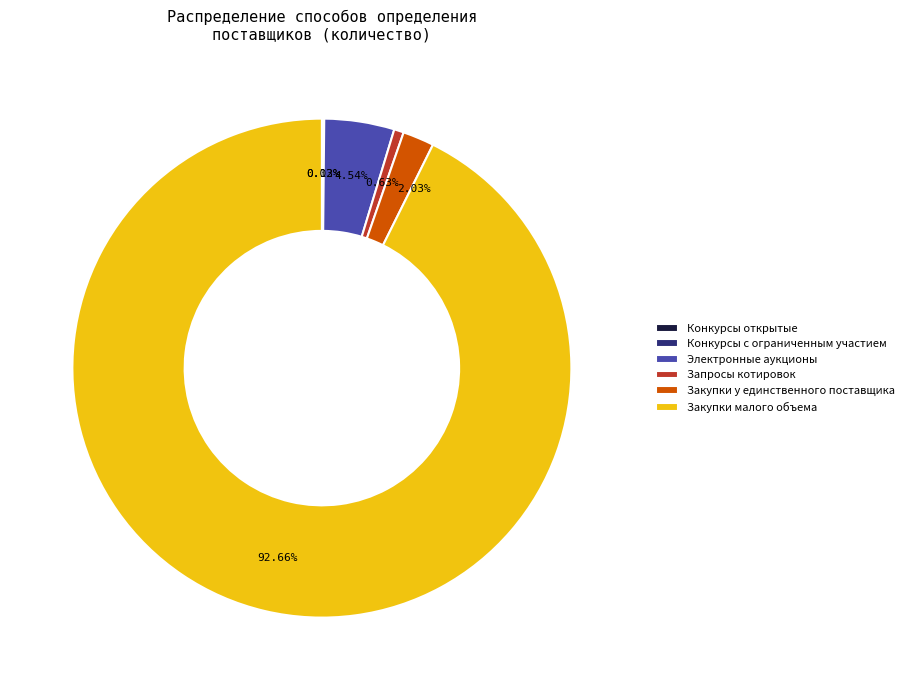

Approximately how many times larger is the value at Запросы котировок compared to Закупки у единственного поставщика?

0.3